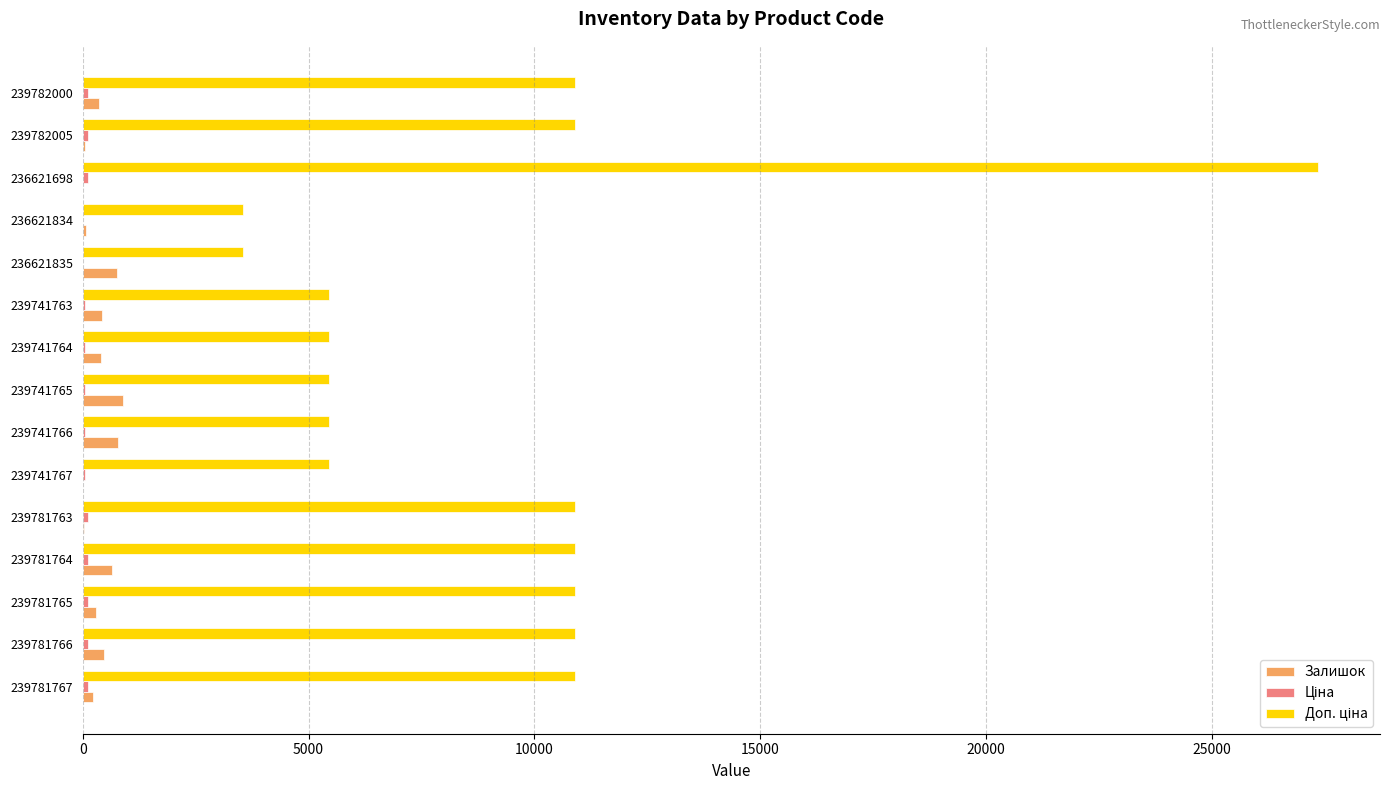

How many categories are shown in the chart?

15